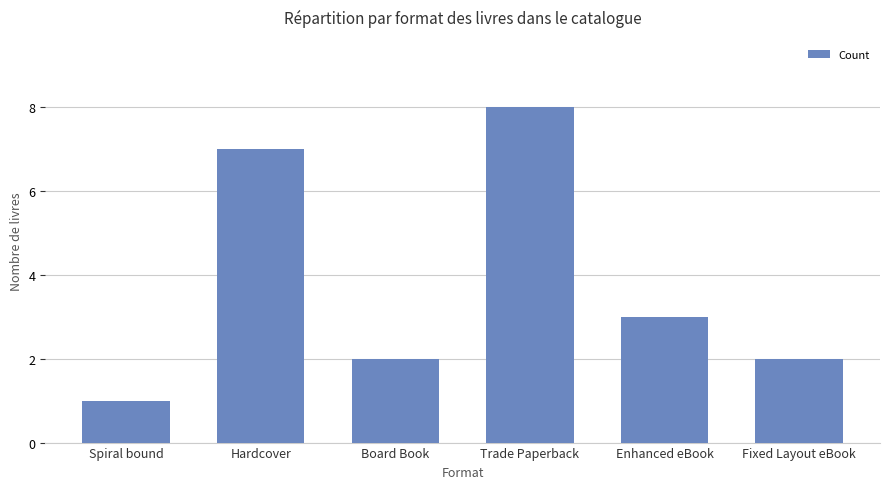

At which label does the data first exceed 3?

Hardcover